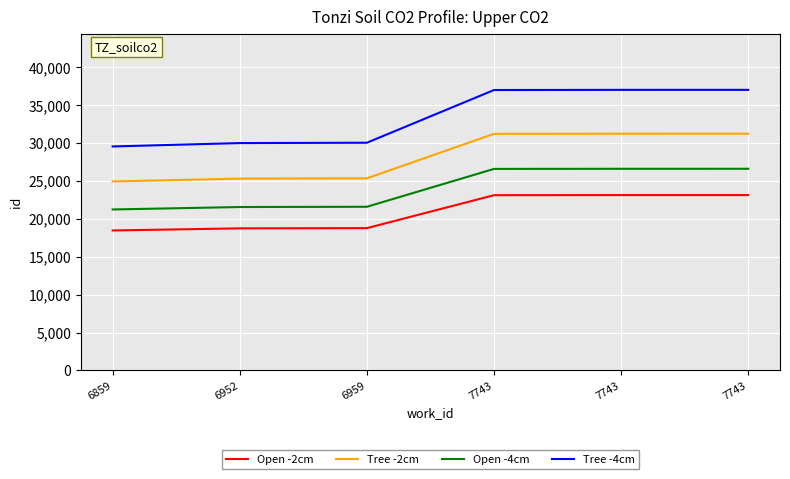

What is the value of the Tree -2cm point at the 2nd from the left?

25292.2